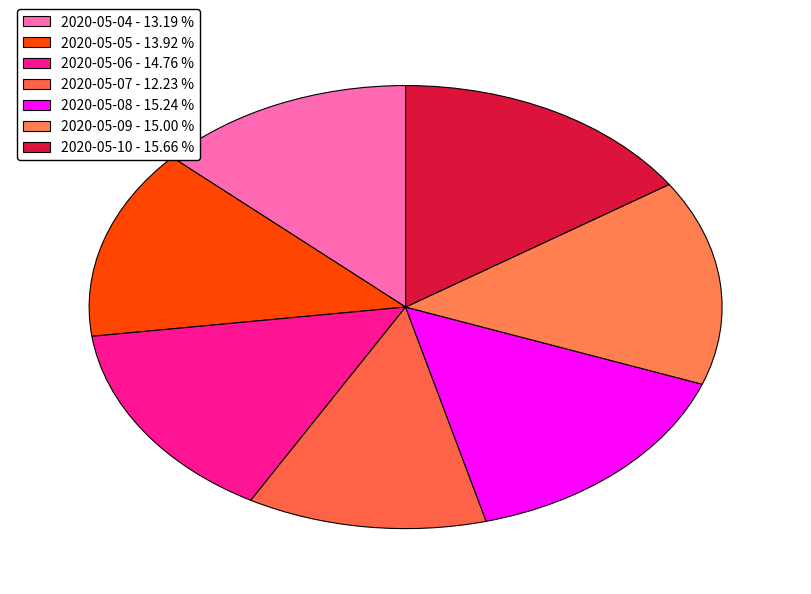

How many slices are in this pie chart?

7